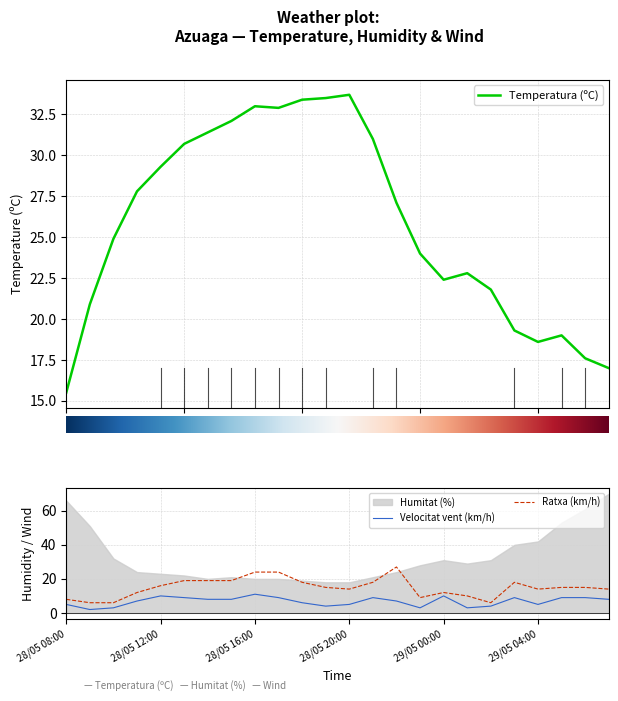

Which category has the highest value in the Ratxa (km/h) series?

28/05 22:00